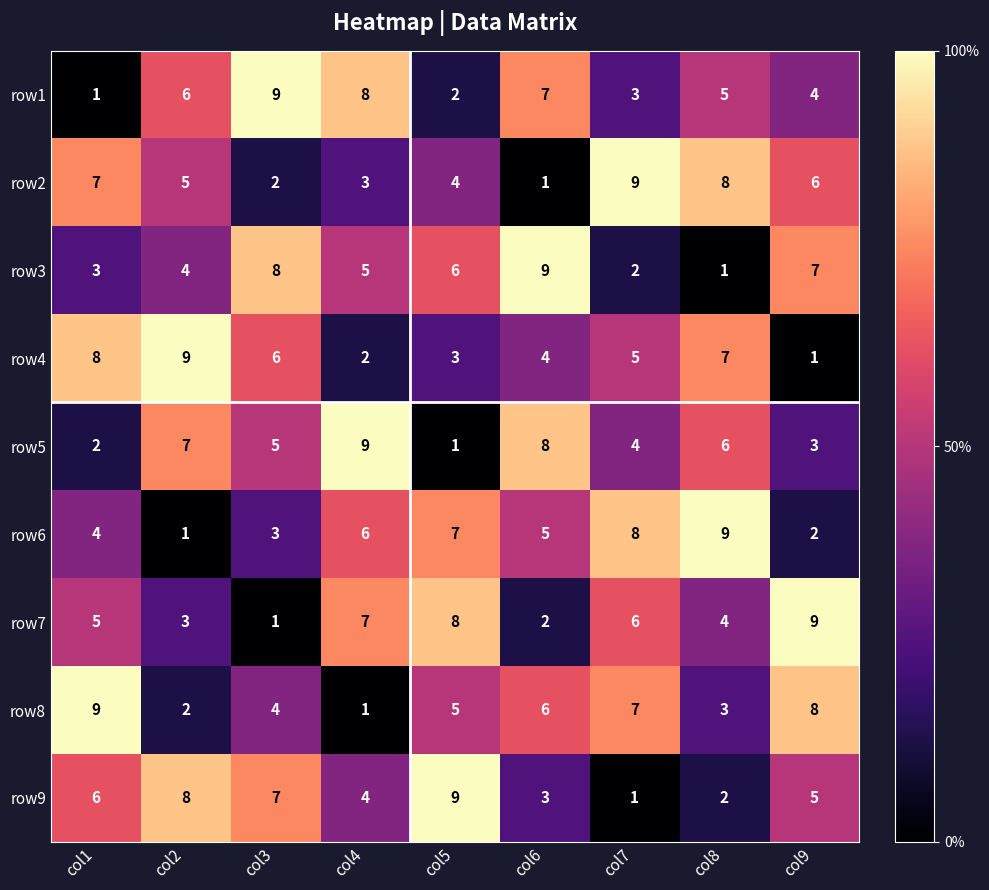

At which label does row2 first exceed 5?

col1